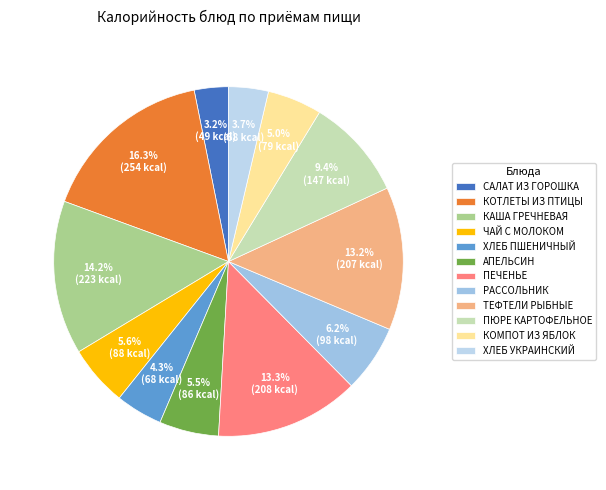

To the nearest percent, what is the combined percentage of ХЛЕБ УКРАИНСКИЙ and КАША ГРЕЧНЕВАЯ?

18%